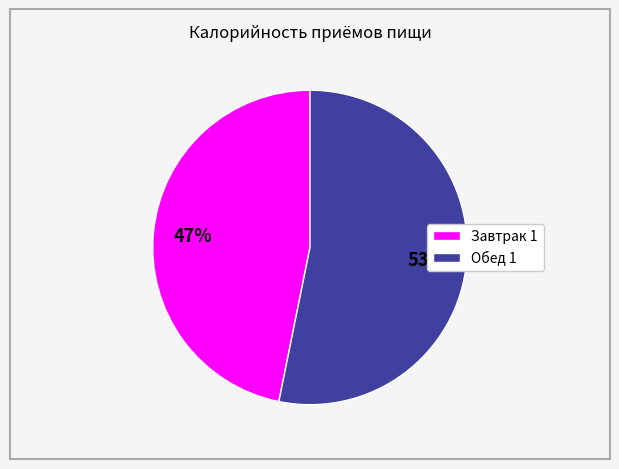

What percentage is the Завтрак 1 slice, to the nearest percent?

47%